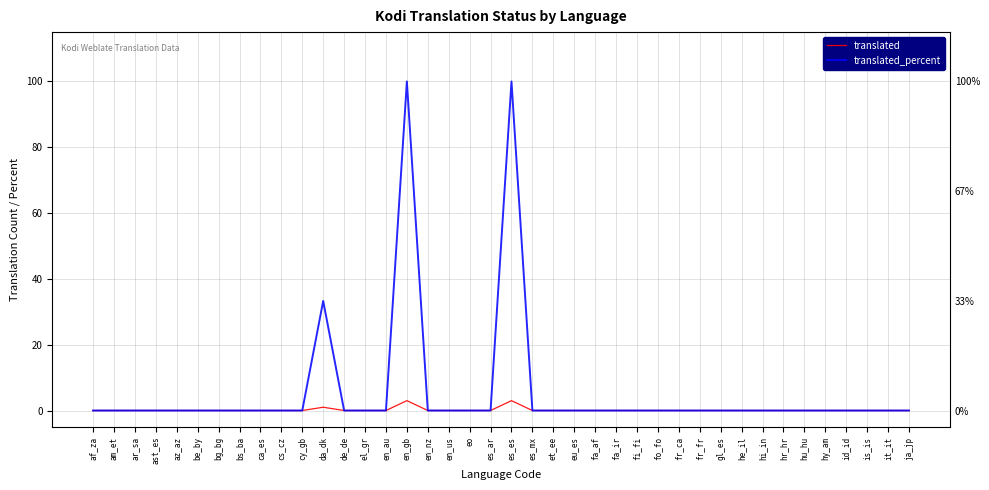

The translated series shows 0.0 at es_ar. True or false?

True